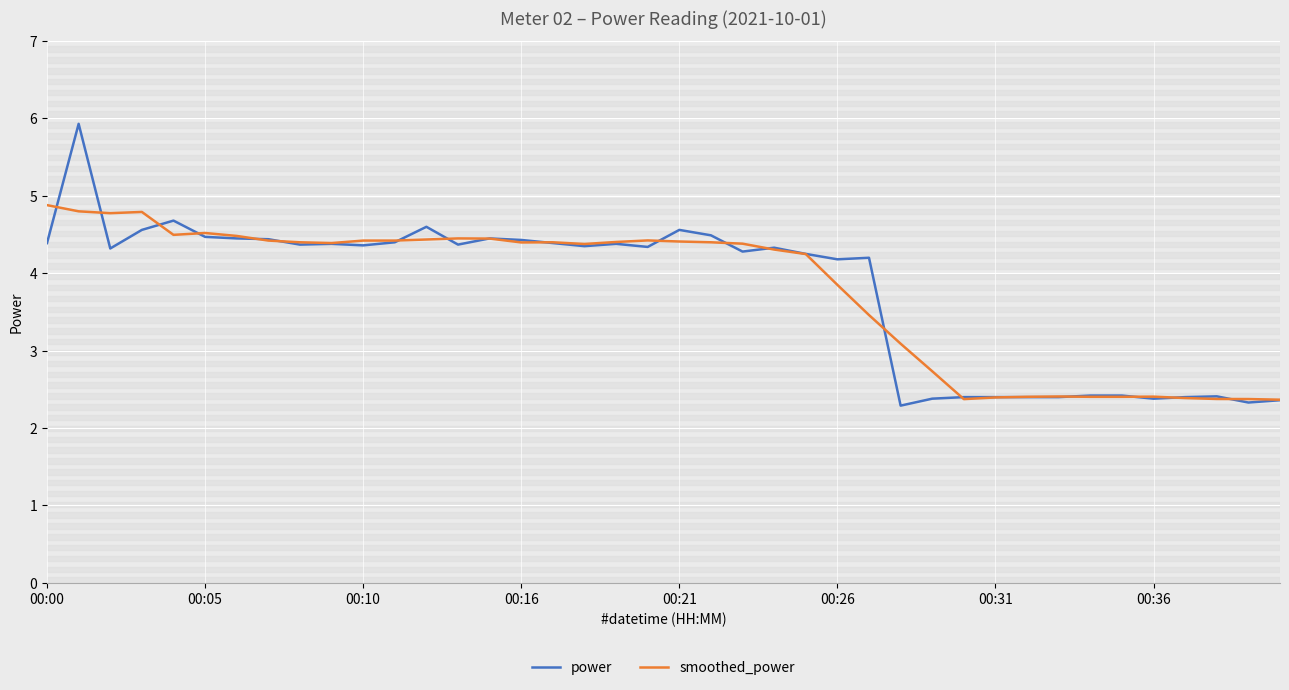

Does the chart display data point markers on the line(s)?

No